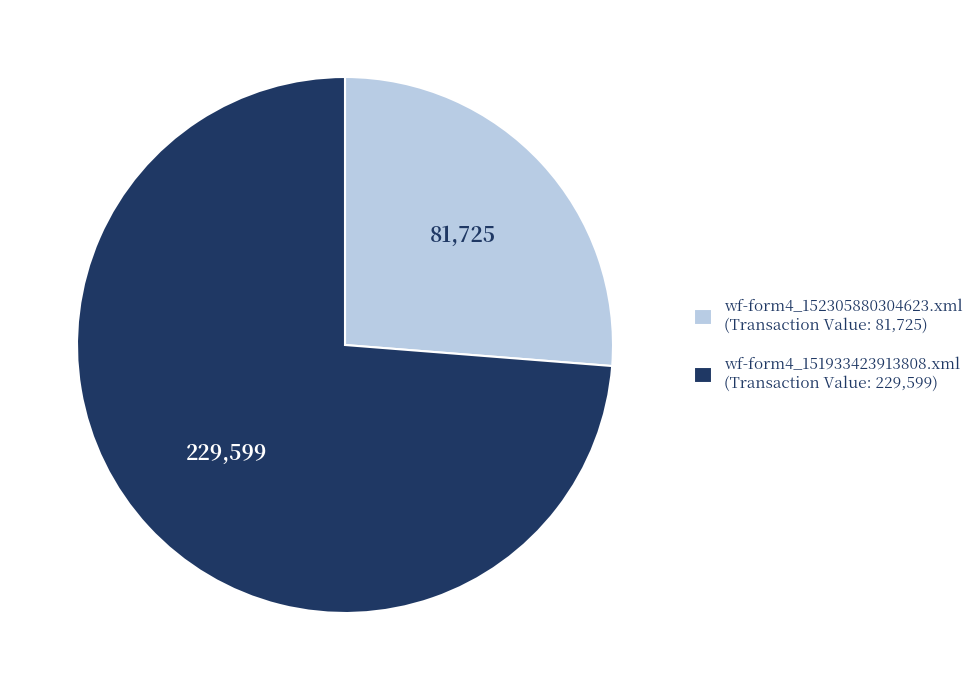

True or false: wf-form4_151933423913808.xml accounts for 74% of the total.

True